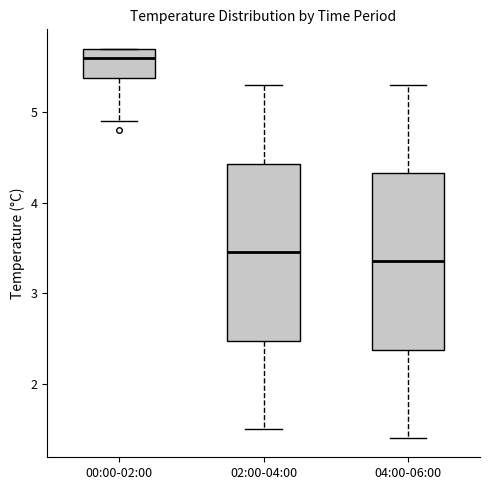

Reading left to right, transcribe this box plot: for each box, give where its median line is, the range the box spans, and where its two whiskers end, as read against the y-axis. The values are not printed on the chart, so give them approximately, as read against the axis.

00:00-02:00: median 5.6, box 5.4 to 5.7, whiskers 4.9 to 5.7
02:00-04:00: median 3.5, box 2.5 to 4.4, whiskers 1.5 to 5.3
04:00-06:00: median 3.4, box 2.4 to 4.3, whiskers 1.4 to 5.3